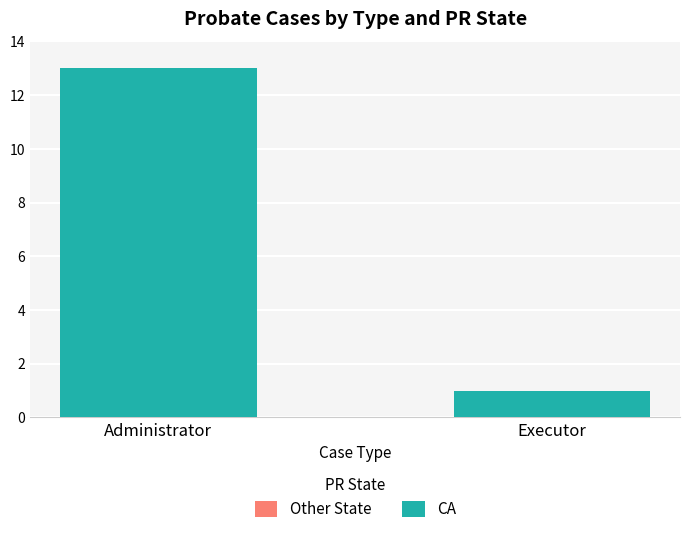

What is the change in value from Administrator to Executor?

-12